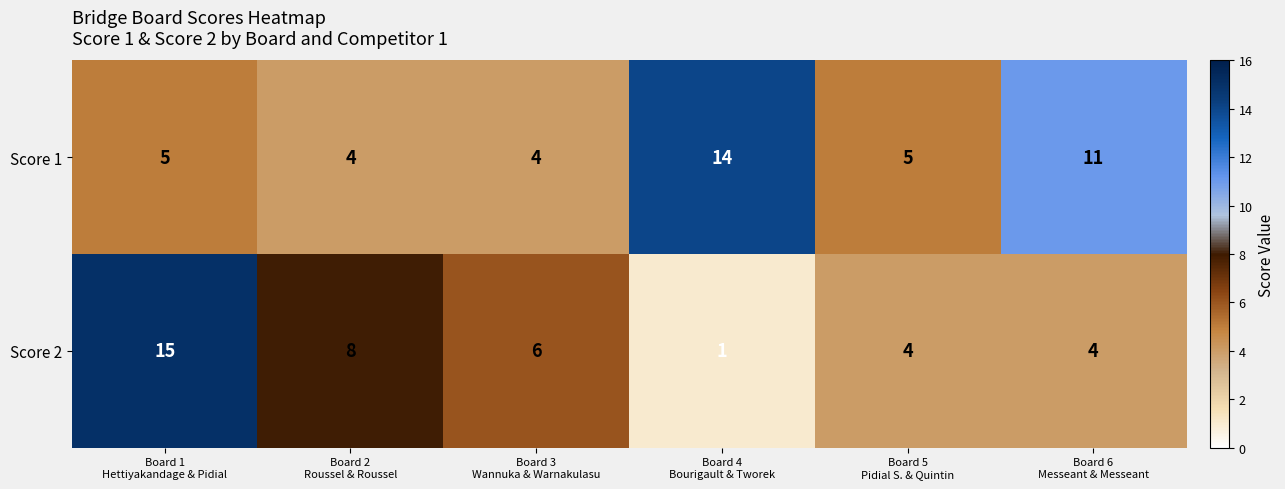

Rank the series by their average value, from lowest to highest.

Score 2, Score 1